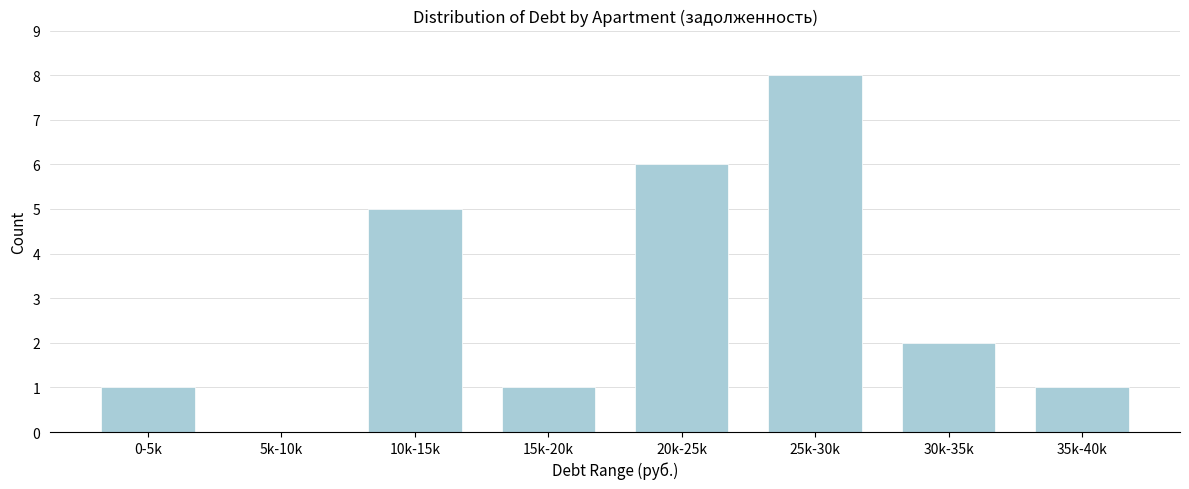

Reading left to right, what are all the values shown in this chart?

0-5k=1	5k-10k=0	10k-15k=5	15k-20k=1	20k-25k=6	25k-30k=8	30k-35k=2	35k-40k=1